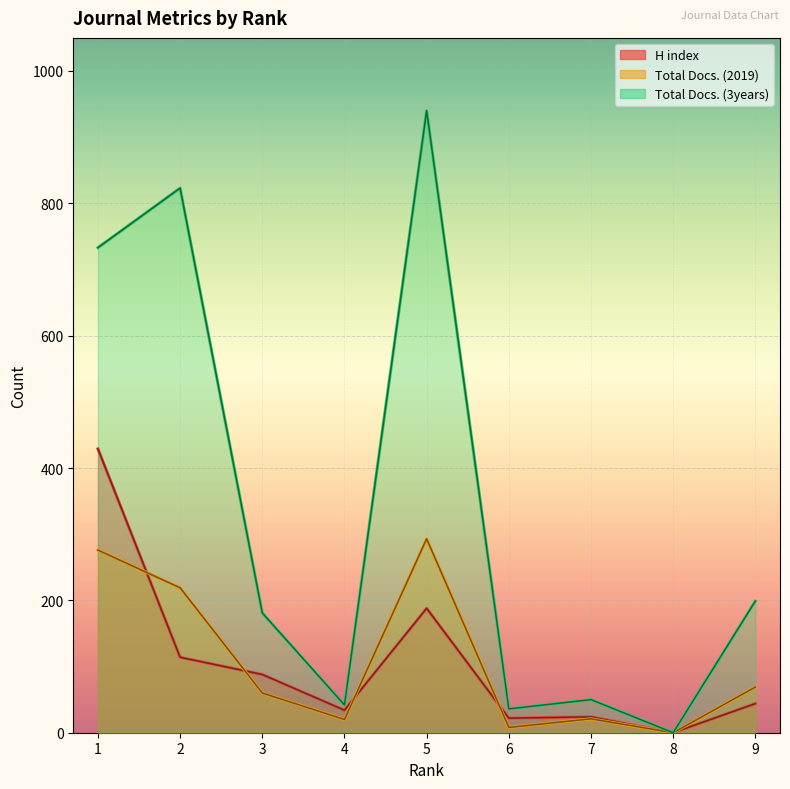

List the series in order of their peak value, highest first.

Total Docs. (3years), H index, Total Docs. (2019)